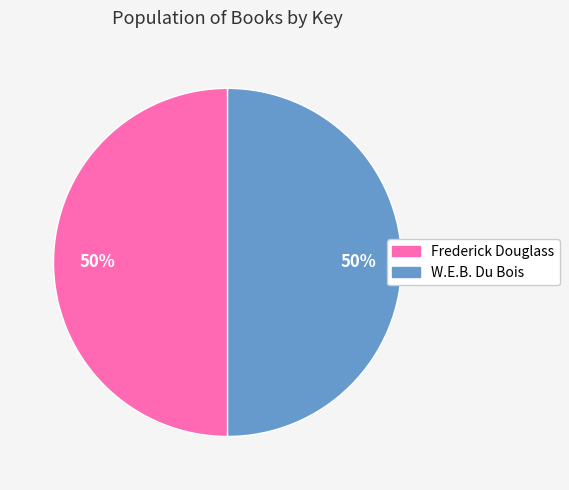

The W.E.B. Du Bois slice represents 62% of the pie. True or false?

False